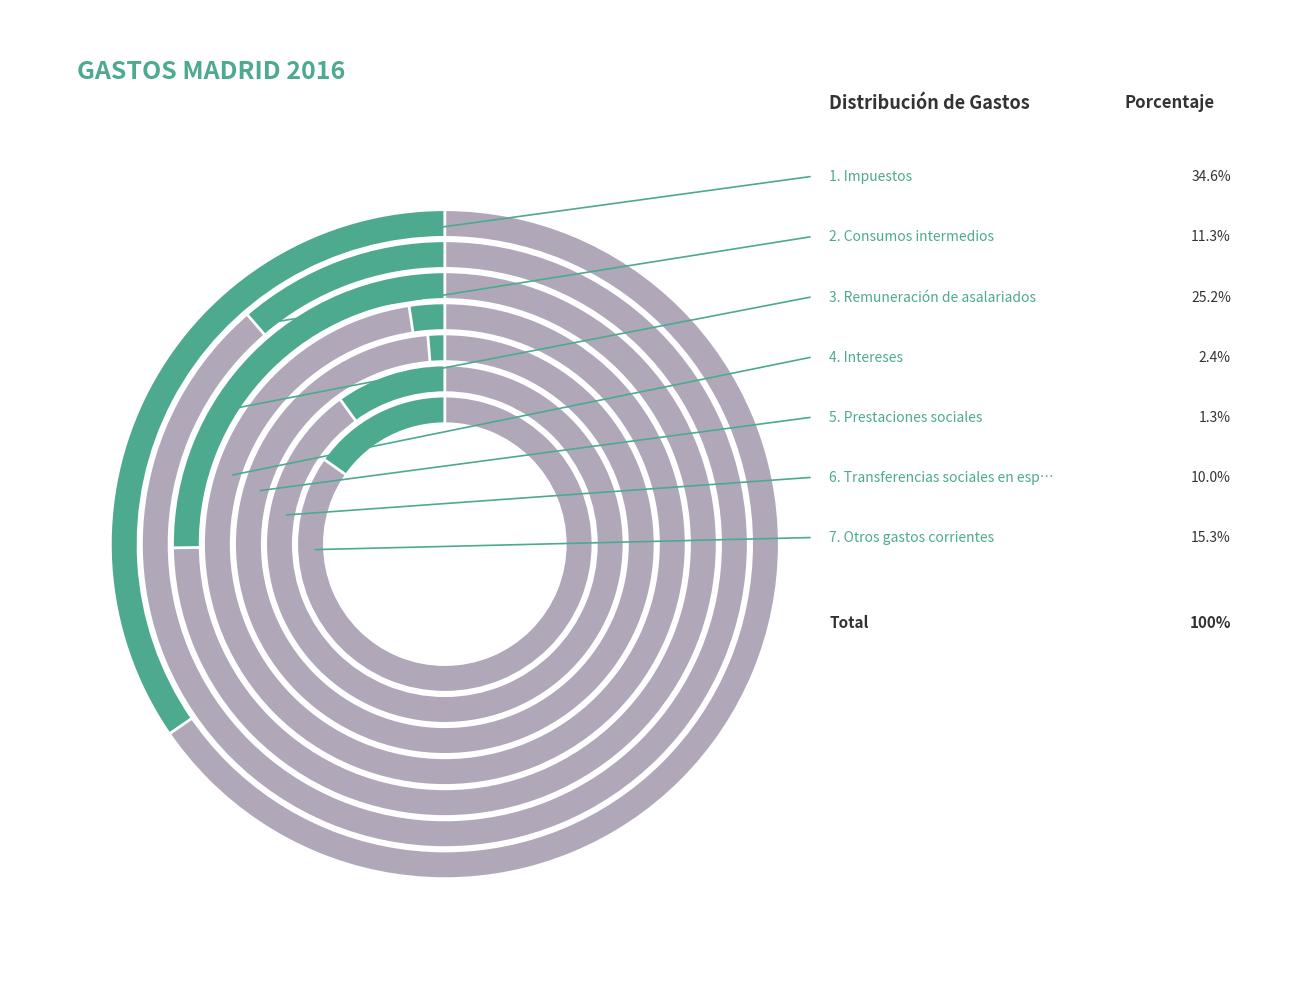

Does any single category account for the majority?

No